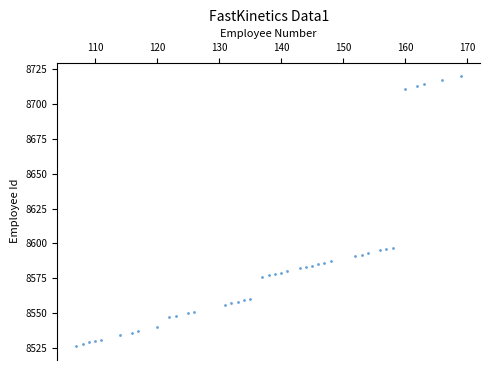

What is the range of X values (max minus min)?

62